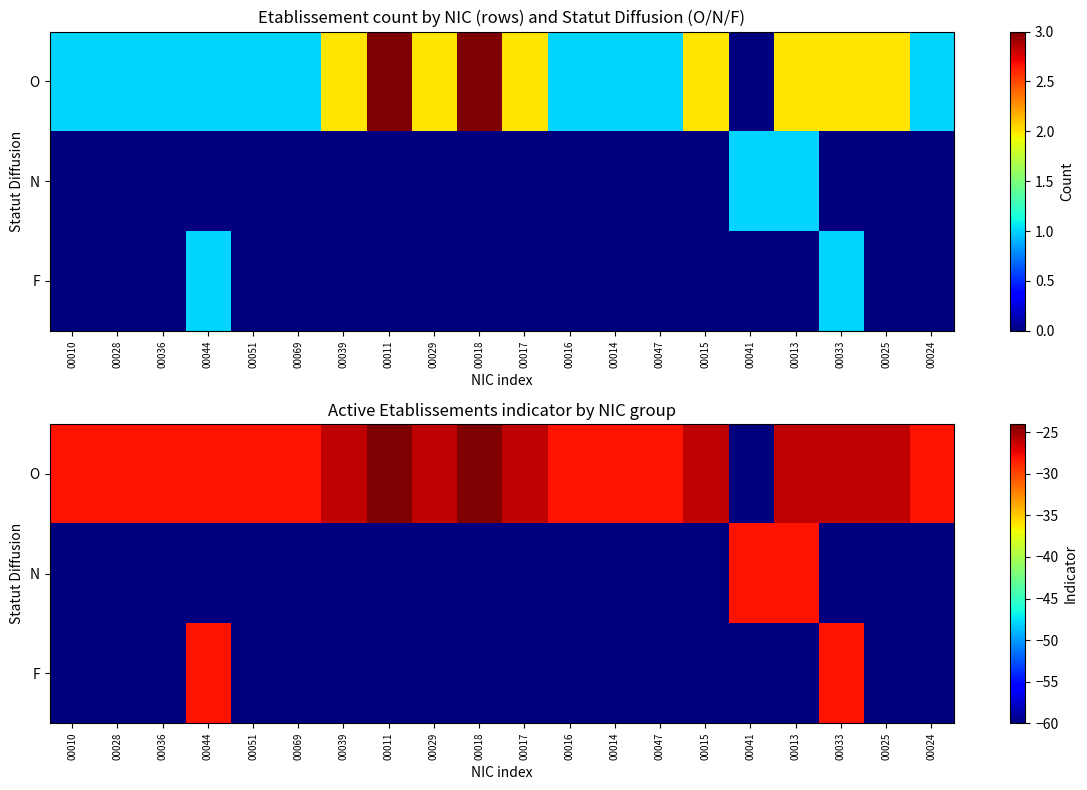

What is the average value of the N series?

-57